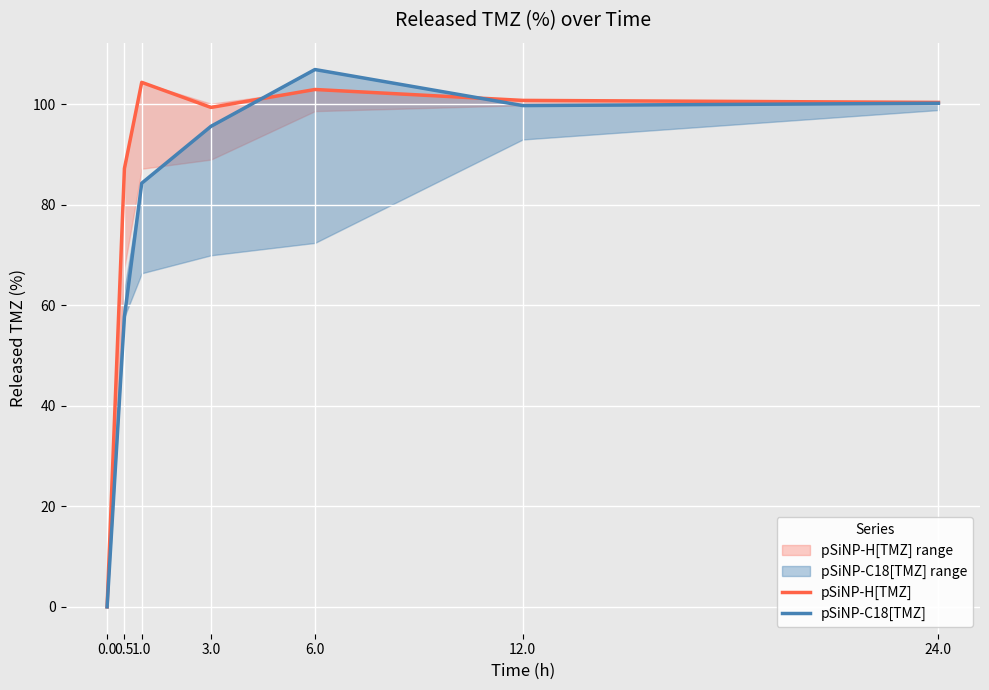

What is the highest value of the pSiNP-H[TMZ] series?

104.3